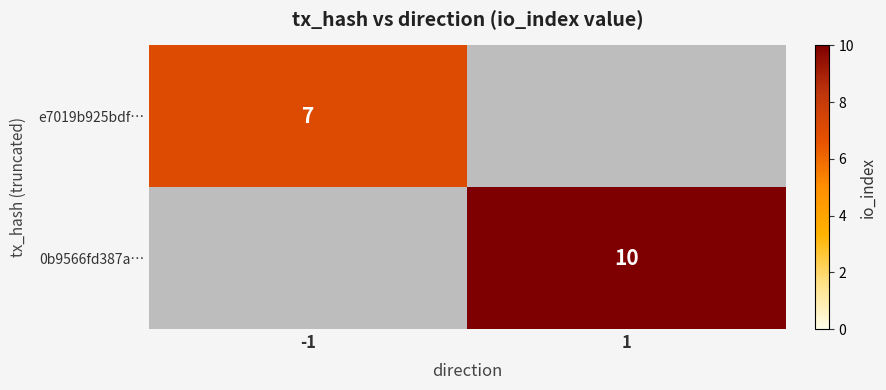

What is the maximum value shown in the chart?

10